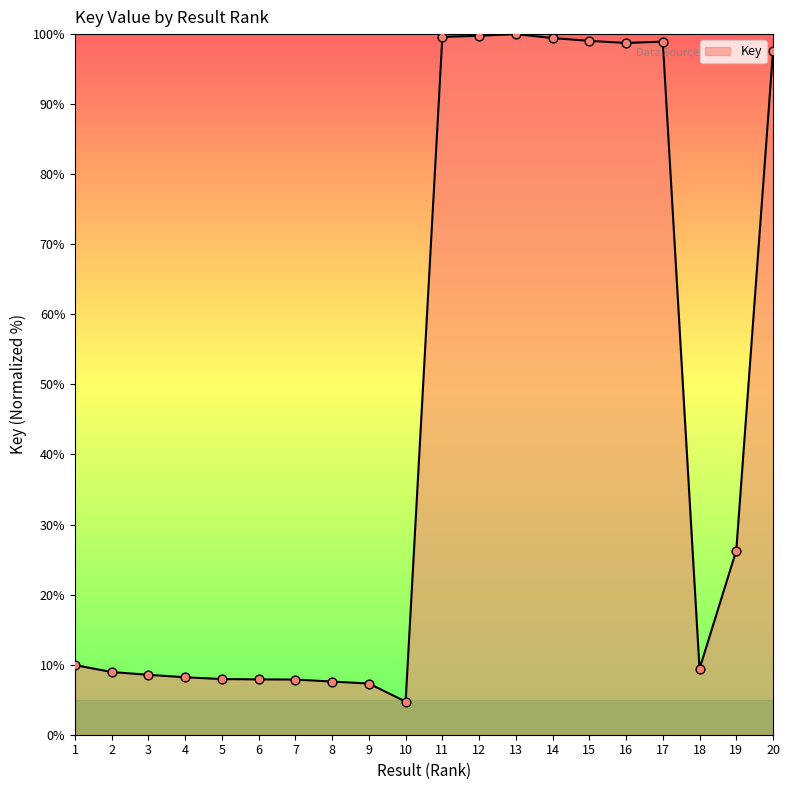

What is the change in value from 12 to 15?

-0.7